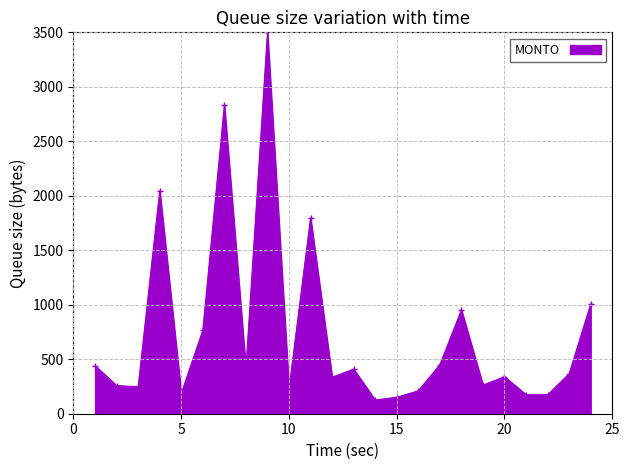

What is the minimum value shown in the chart?

125.9